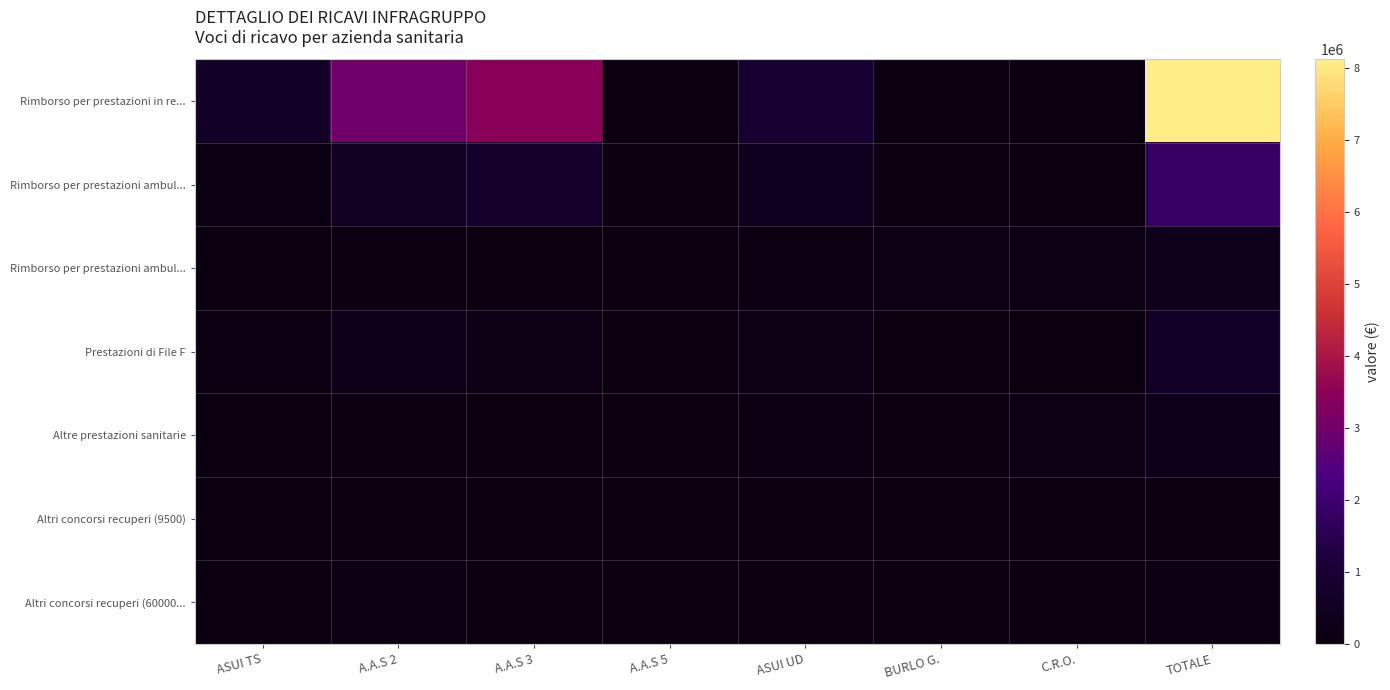

What is the total value across all series at ASUI TS?

886698